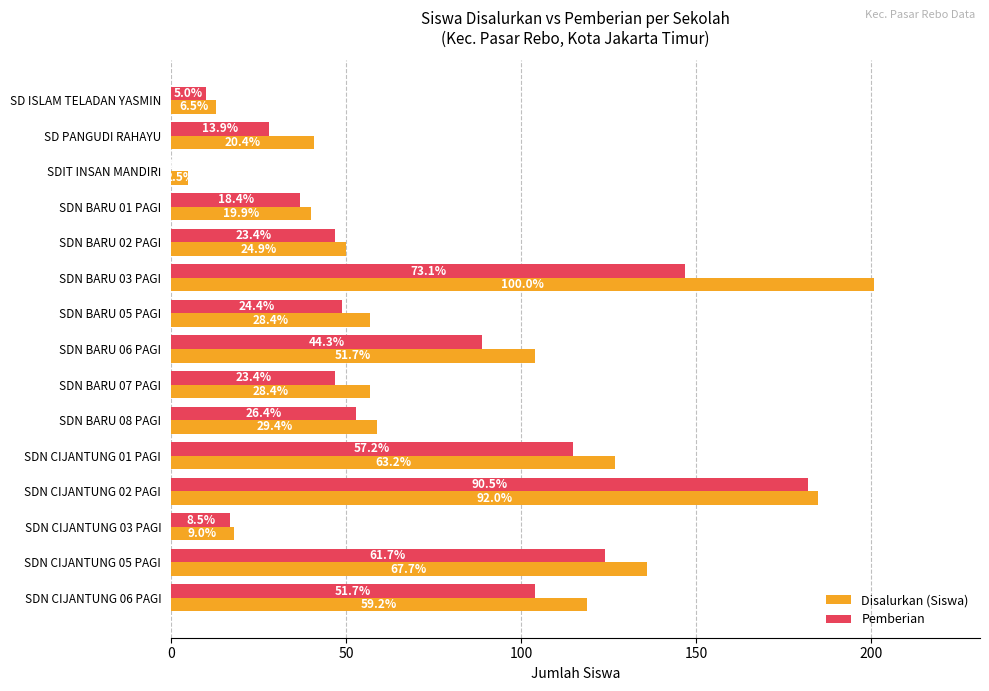

What position from the left is SDN CIJANTUNG 06 PAGI?

15